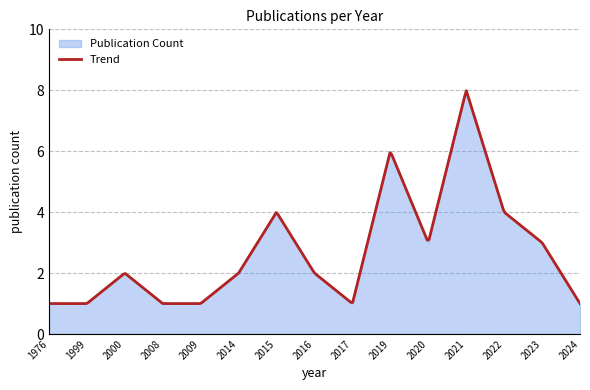

How many lines are shown in the chart?

1